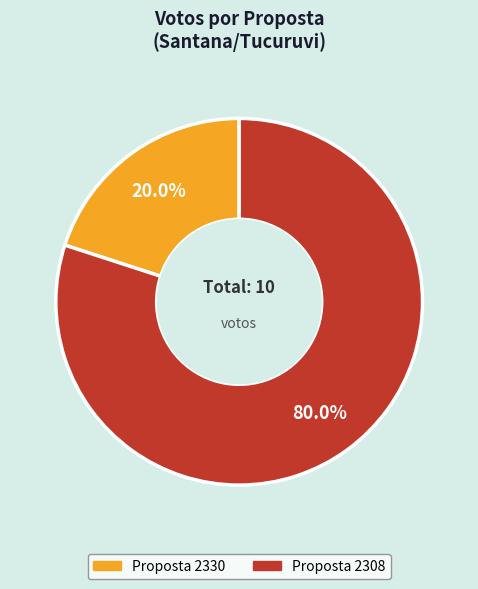

Is there any slice that represents more than half of the pie?

Yes